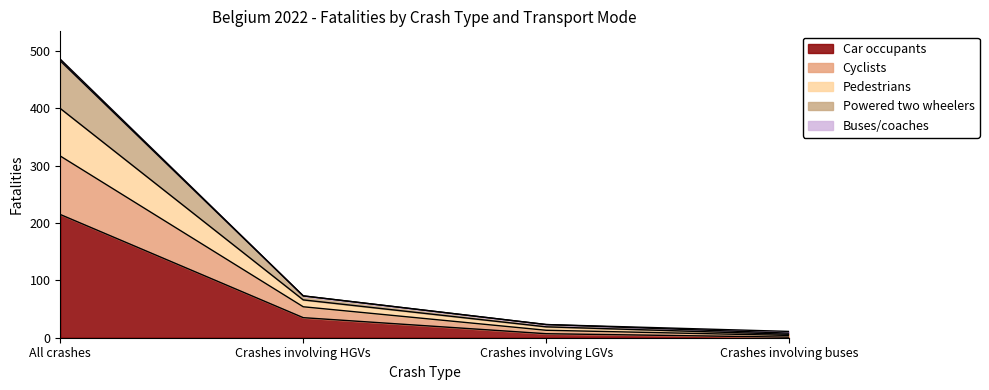

At which label does Powered two wheelers first exceed 73?

All crashes